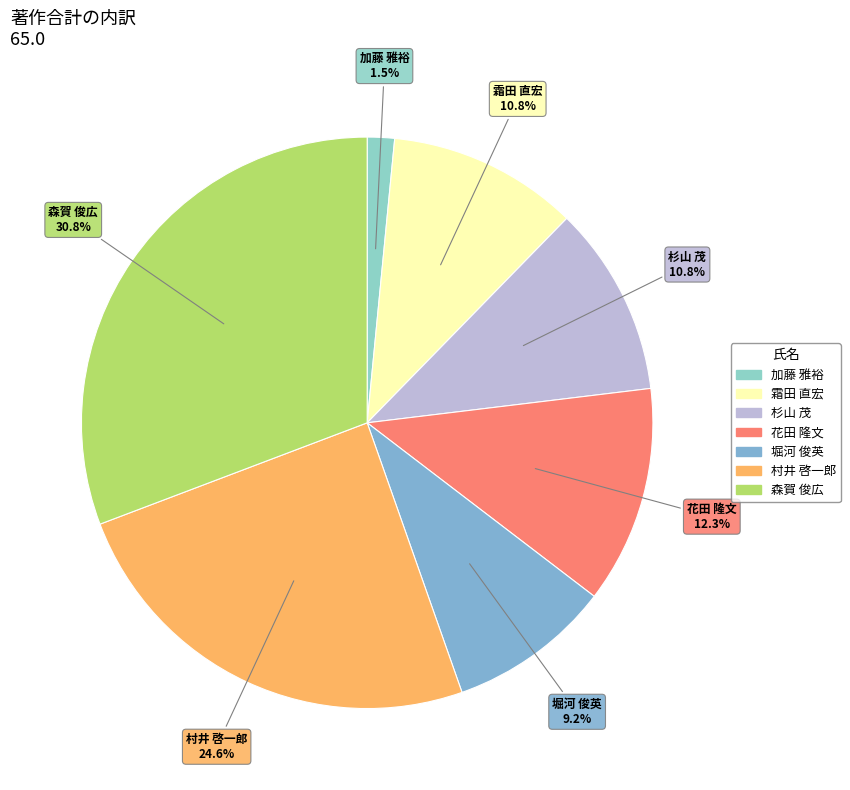

Do 村井 啓一郎 and 堀河 俊英 together represent more than half of the pie?

No